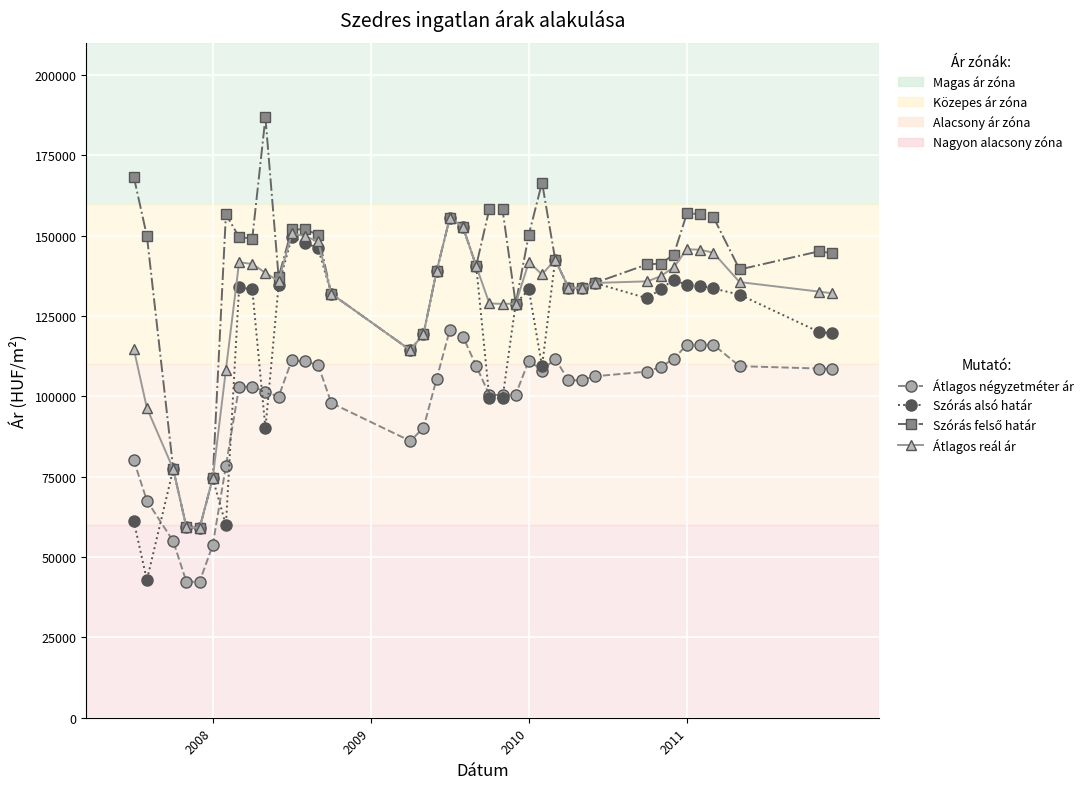

True or false: Átlagos négyzetméter ár and Átlagos reál ár intersect in this chart.

False